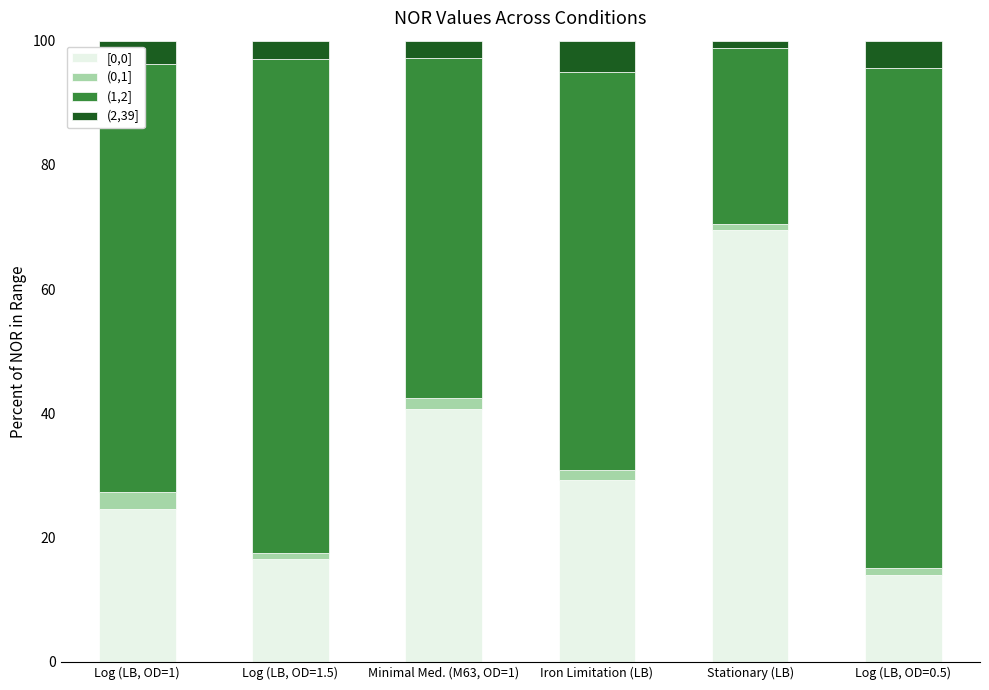

At which label does [0,0] reach its peak?

Stationary (LB)